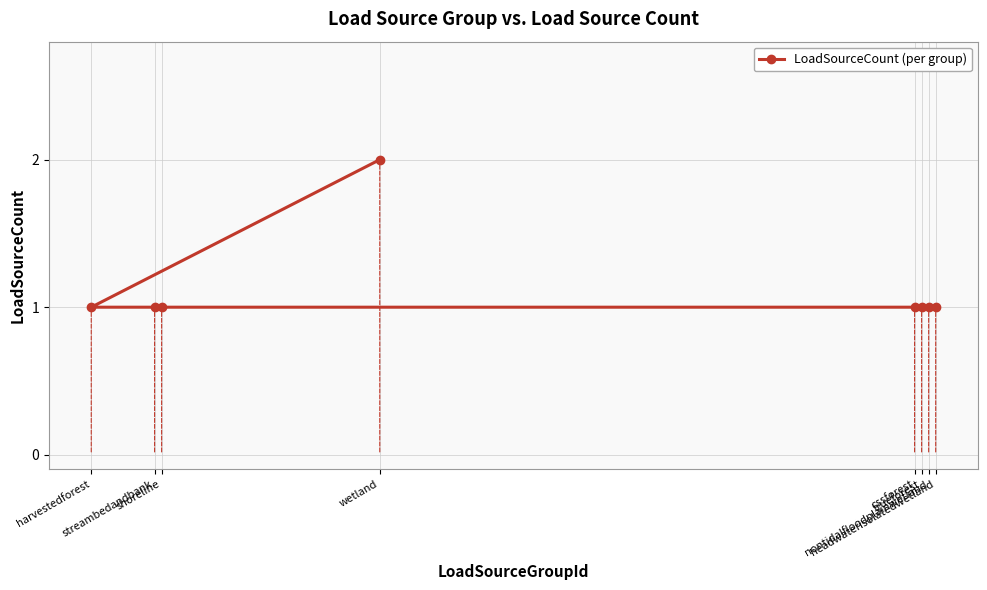

What is the difference between the maximum and minimum values?

1